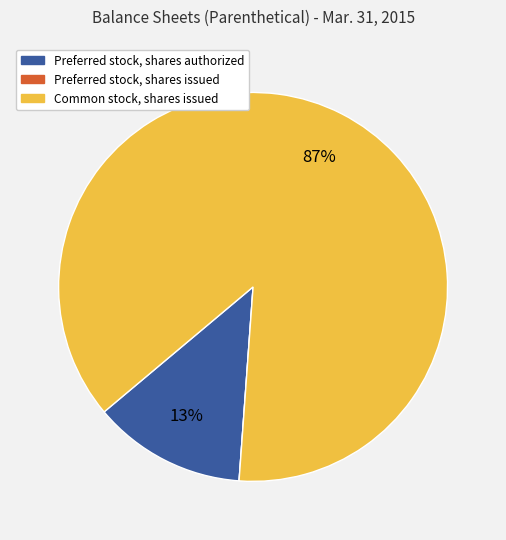

Which slice represents more than half of the pie?

Common stock, shares issued